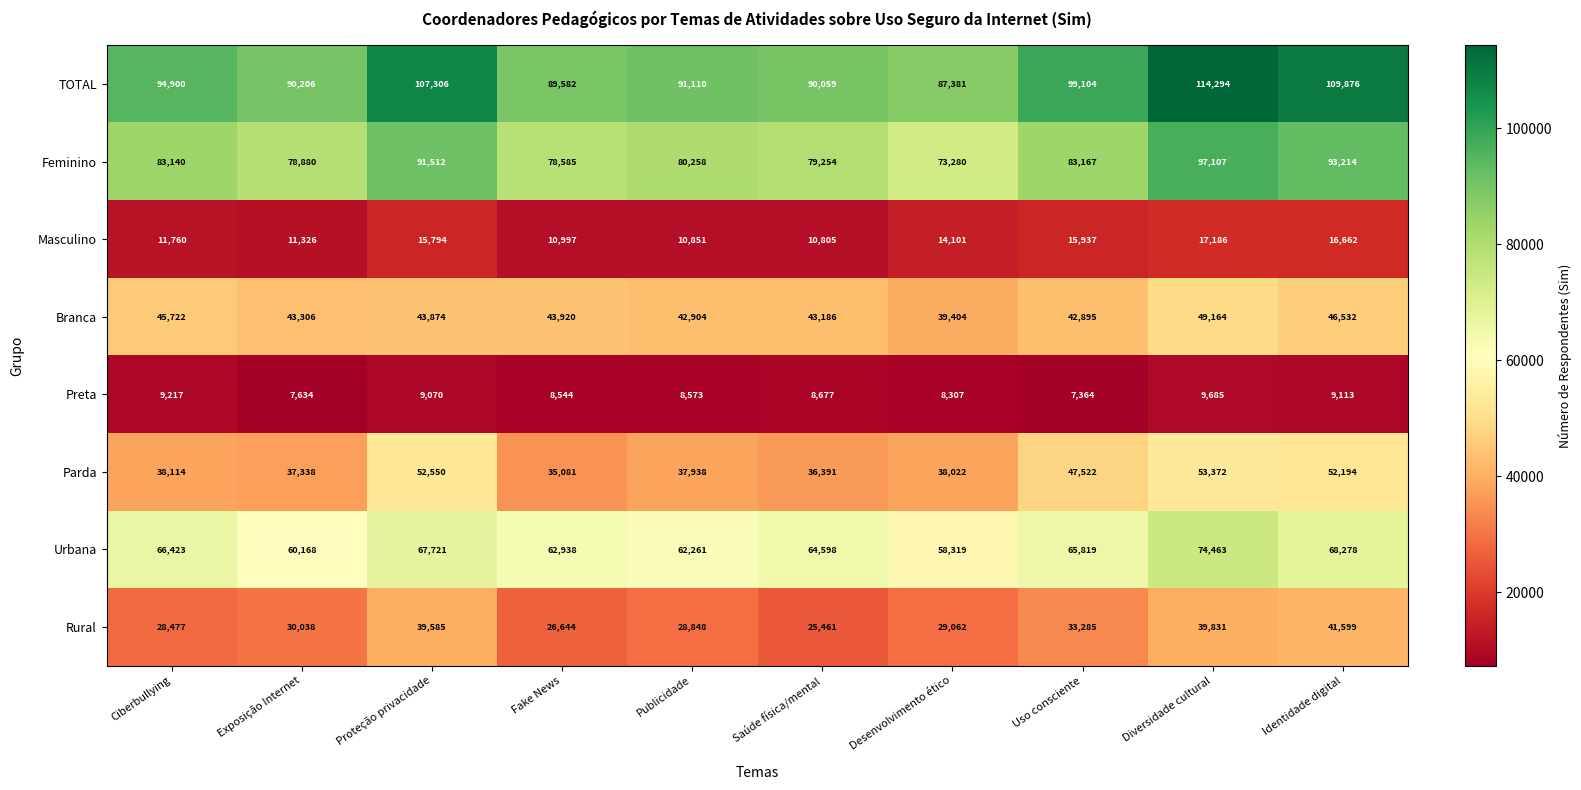

List the series in order of their peak value, lowest first.

Preta, Masculino, Rural, Branca, Parda, Urbana, Feminino, TOTAL